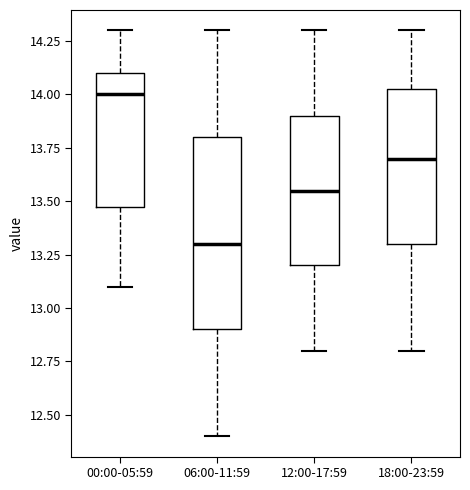

Reading left to right, transcribe this box plot: for each box, give where its median line is, the range the box spans, and where its two whiskers end, as read against the y-axis. The values are not printed on the chart, so give them approximately, as read against the axis.

00:00-05:59: median 14.00, box 13.50 to 14.10, whiskers 13.10 to 14.30
06:00-11:59: median 13.30, box 12.90 to 13.80, whiskers 12.40 to 14.30
12:00-17:59: median 13.55, box 13.20 to 13.90, whiskers 12.80 to 14.30
18:00-23:59: median 13.70, box 13.30 to 14.05, whiskers 12.80 to 14.30